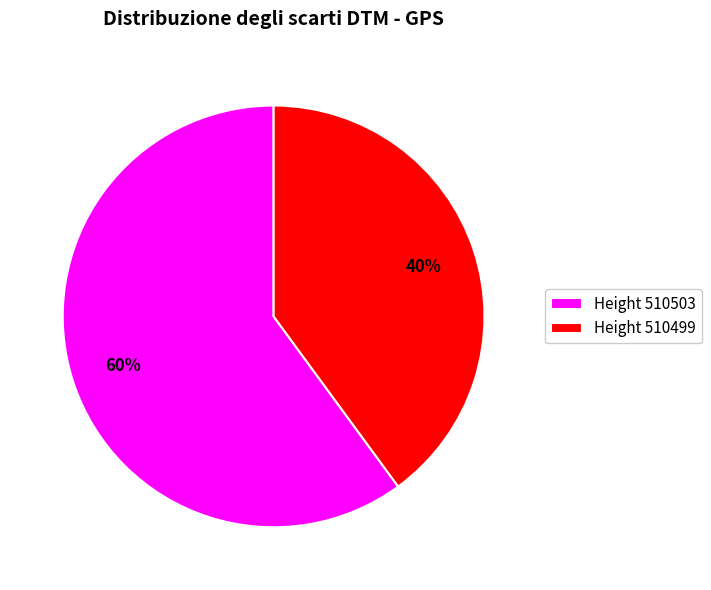

To the nearest percent, what is the average slice percentage?

50%